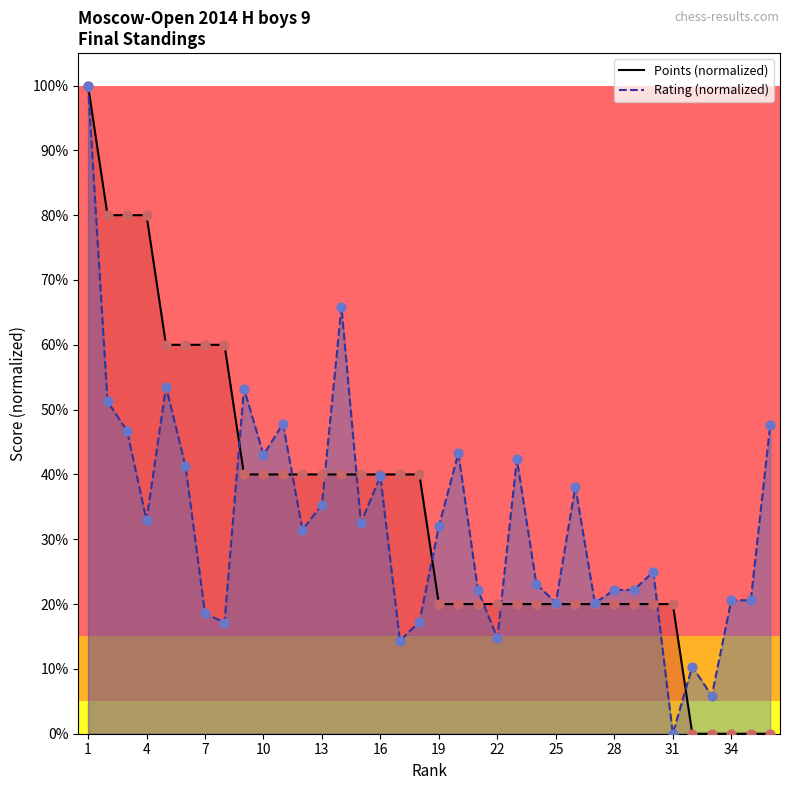

At how many categories does at least one series exceed 0?

36